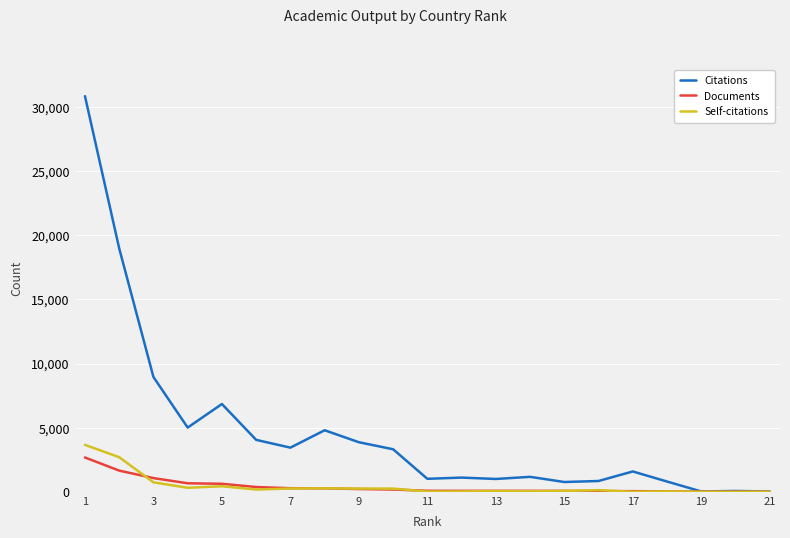

What is the smallest value displayed?

1